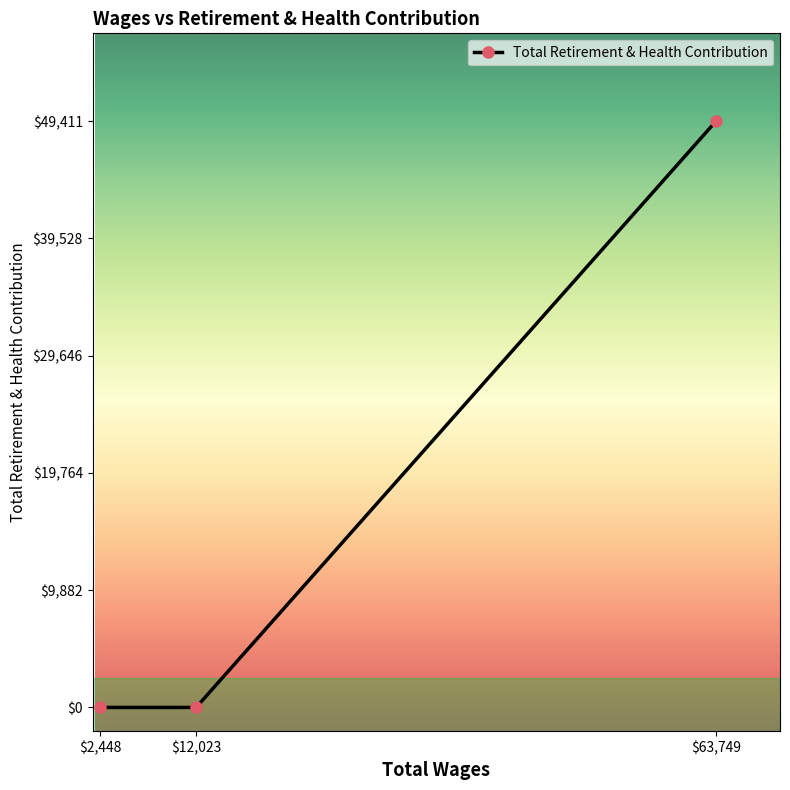

How many data points are above 0?

1